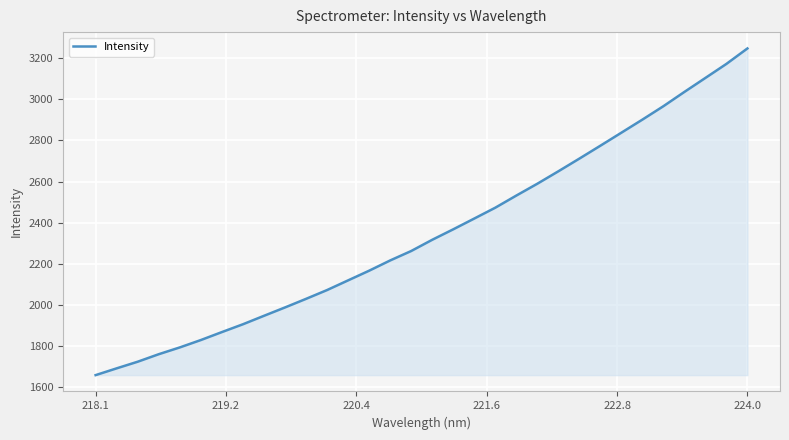

What is the maximum value shown in the chart?

3246.9